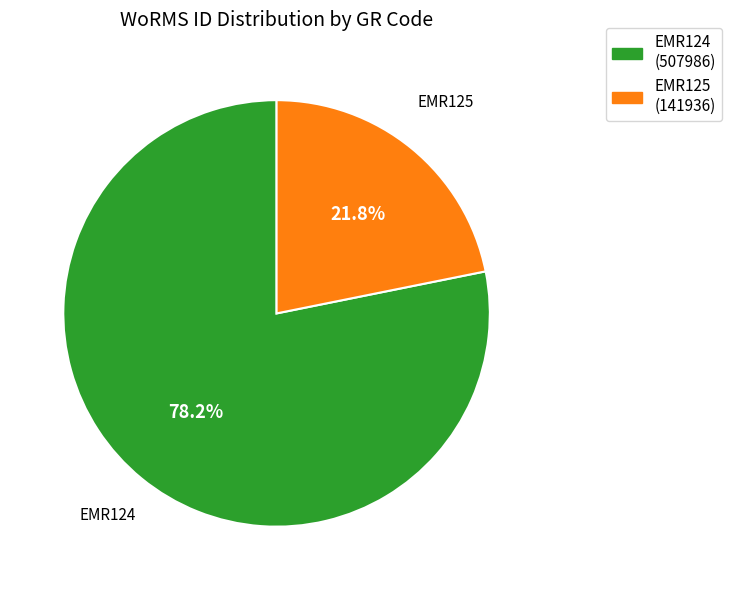

Between EMR125 and EMR124, which is larger?

EMR124